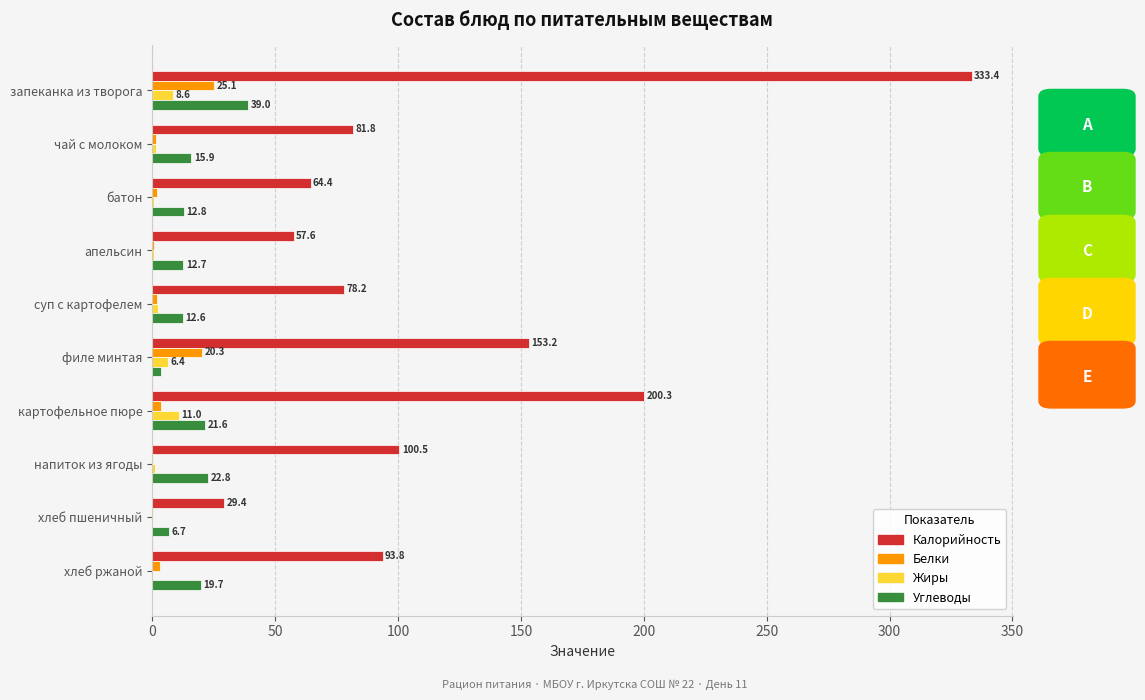

The value of Калорийность at суп с картофелем is 112.0. True or false?

False